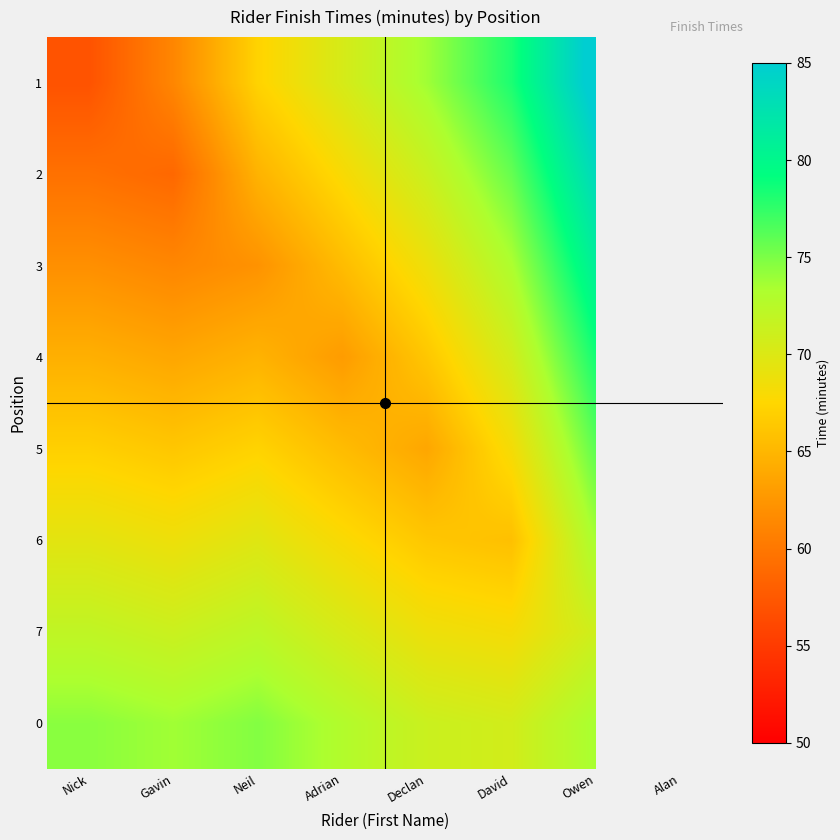

List the series in order of their peak value, highest first.

1, 2, 3, 4, 5, 0, 6, 7